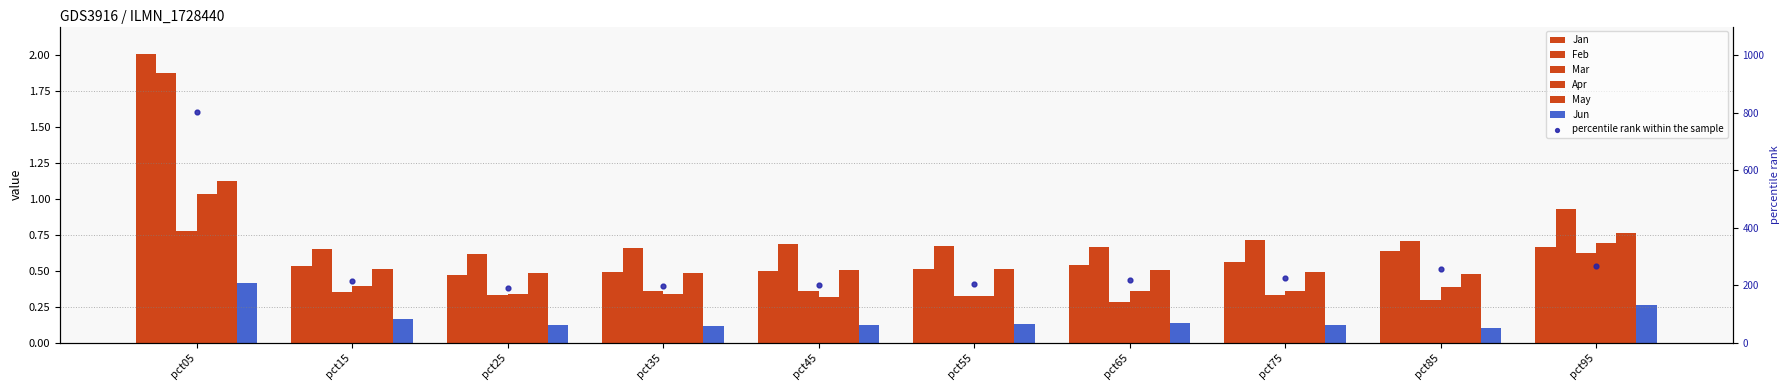

Is the value of Jun at pct25 greater than the value of Jan at pct85?

No